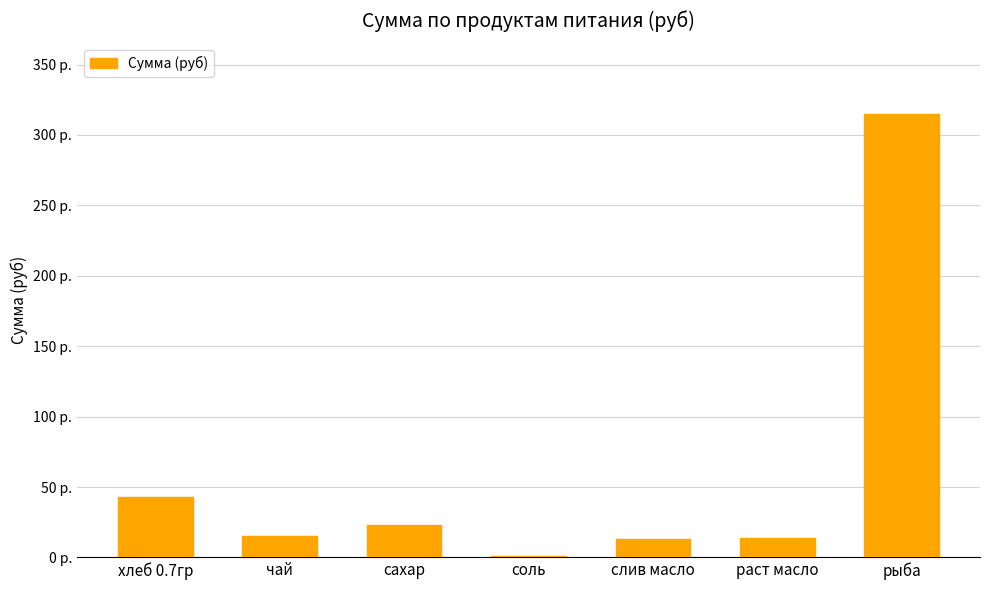

Are the bars horizontal?

No